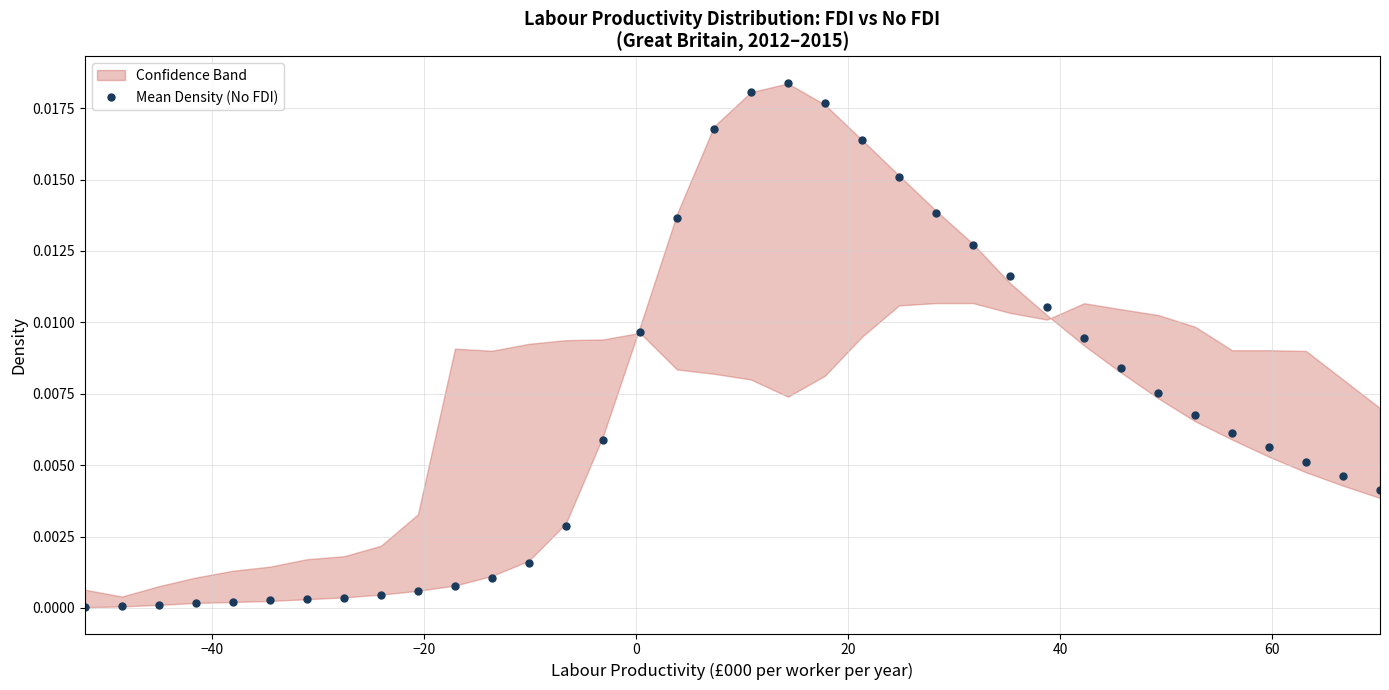

How many points are higher than both their immediate neighbors (excluding endpoints)?

1